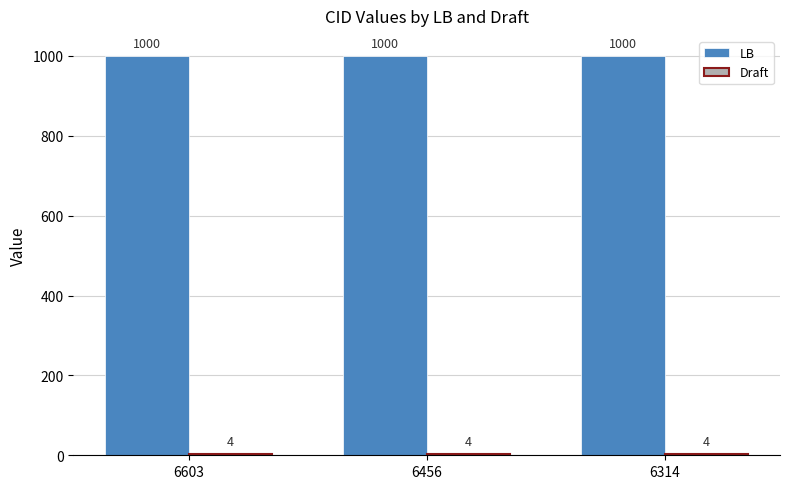

How many series are shown in this chart?

2